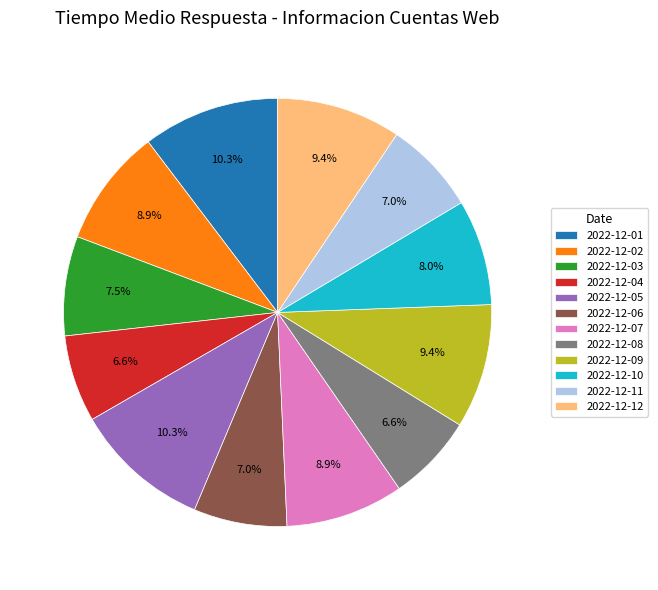

Combined, what portion of the pie is 2022-12-02 and 2022-12-05?

19.2%